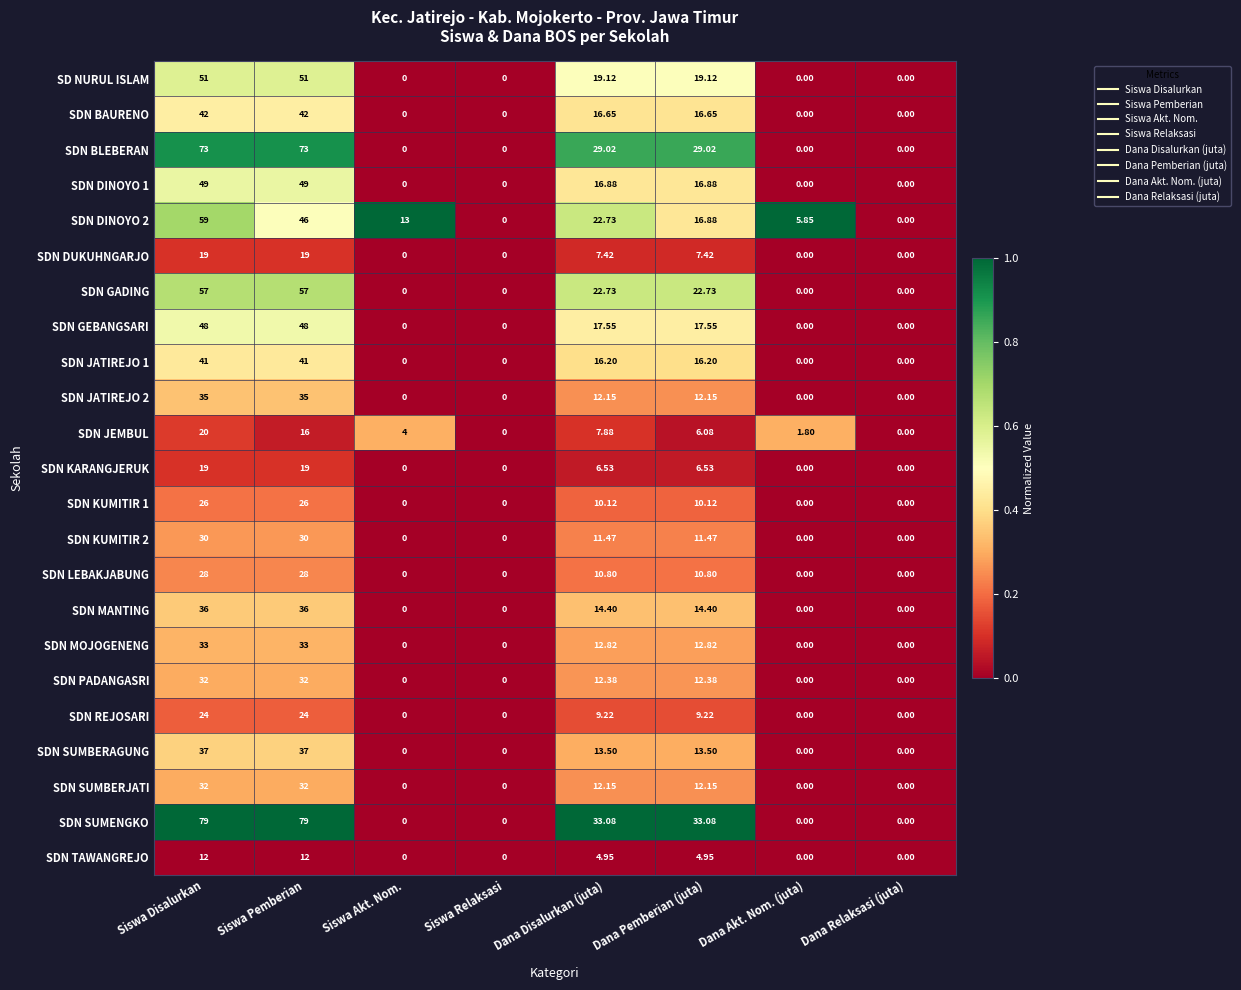

How many positive values does the SDN PADANGASRI series have?

4